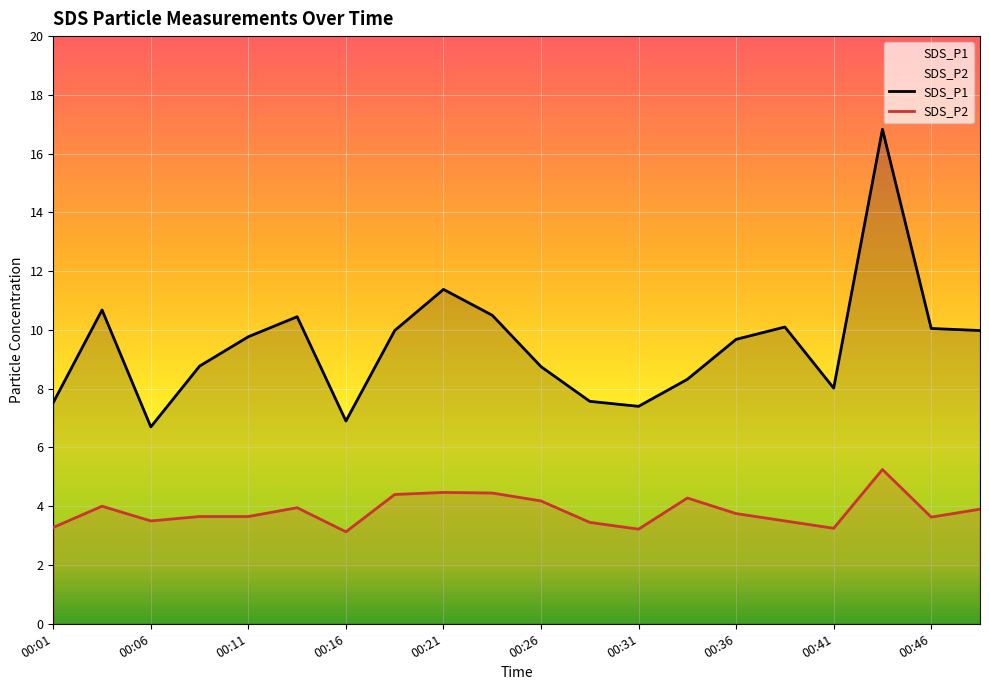

Does the chart display data point markers on the line(s)?

No